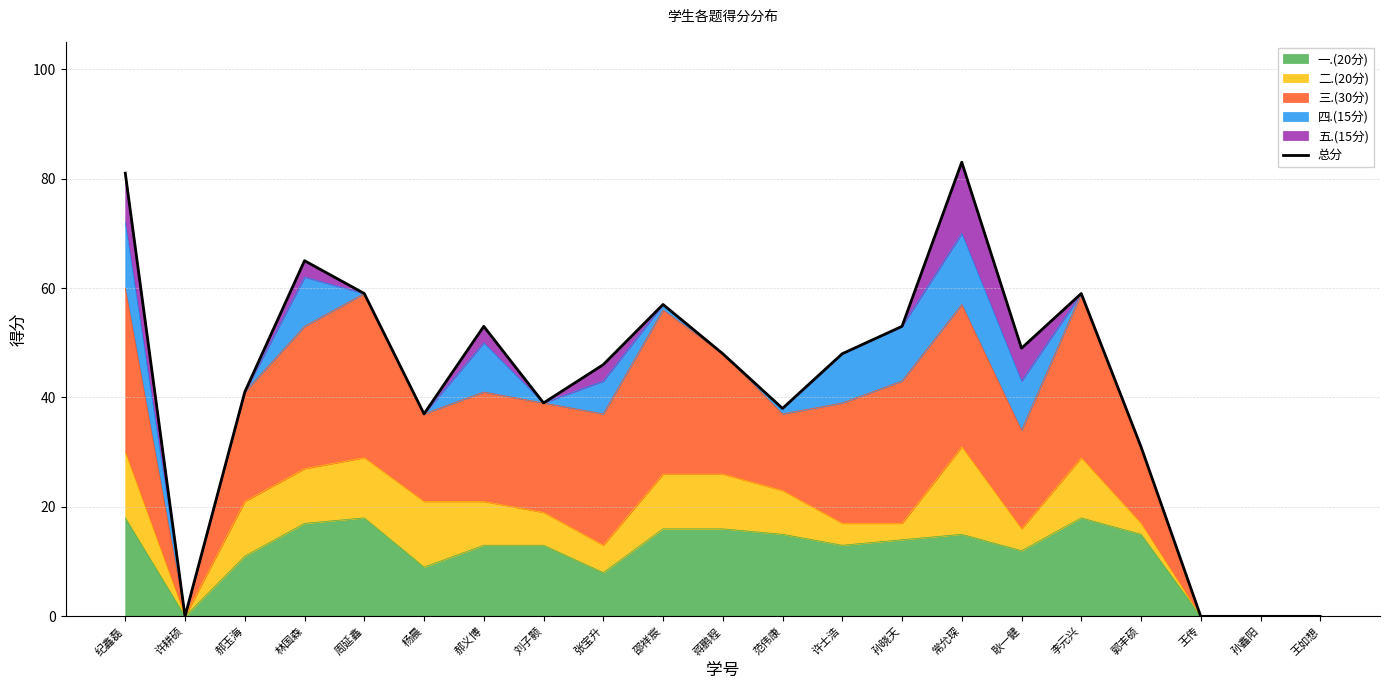

Where does the data first go above 48?

纪鑫磊